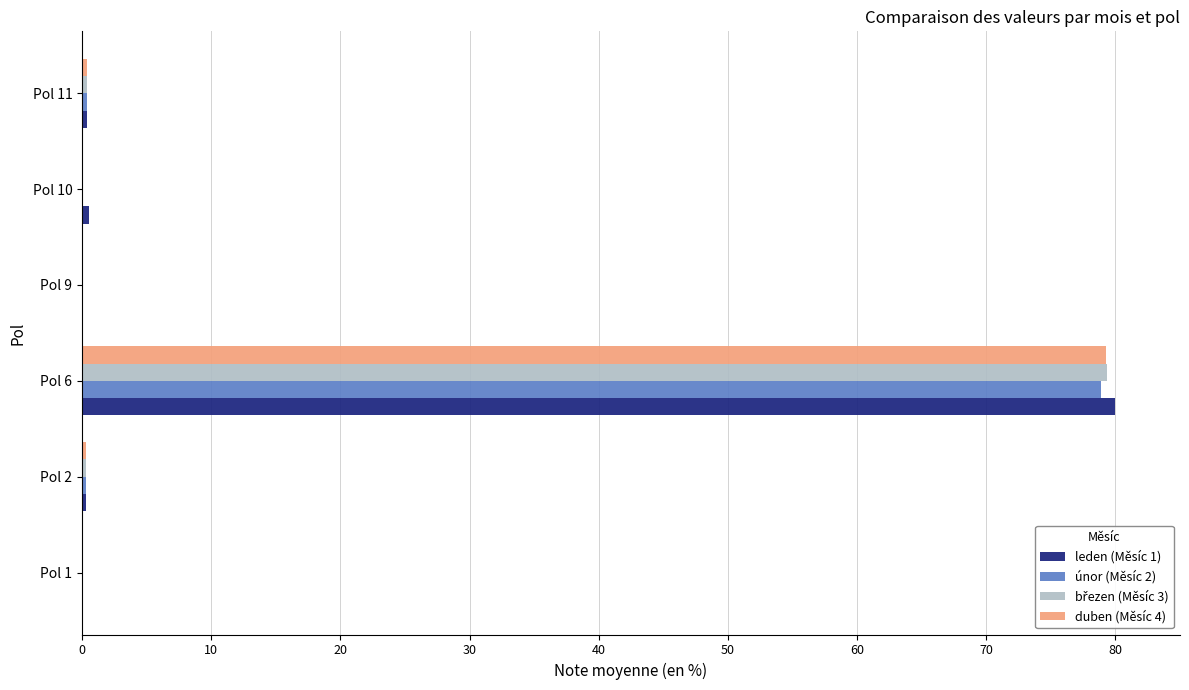

The value of leden (Měsíc 1) at Pol 6 is 48.2. True or false?

False